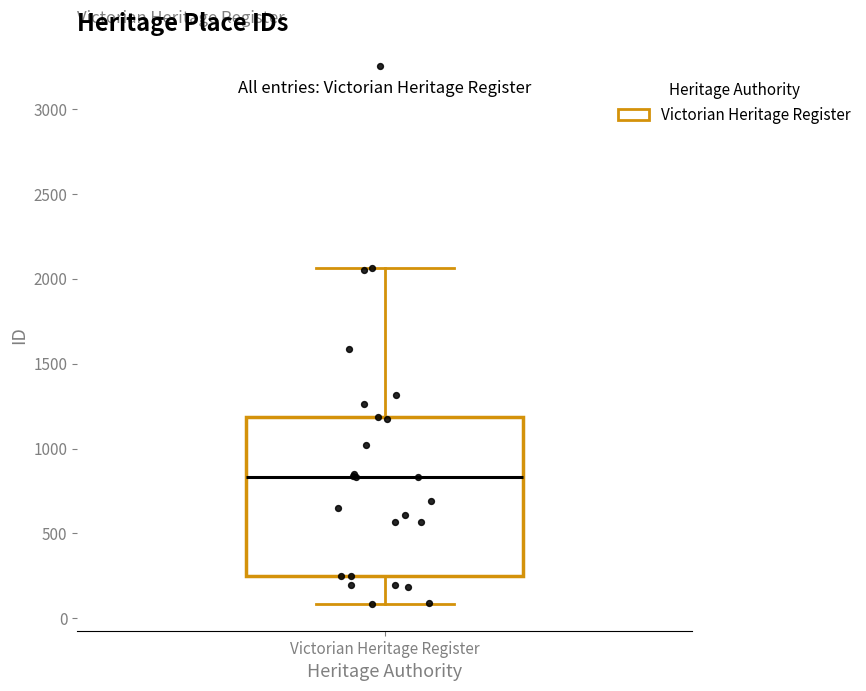

Read this box plot against the y-axis: the position of the median line, the range covered by the box, and the ends of both whiskers. The values are not printed on the chart, so give them approximately, as read against the axis.

median 850, box 250 to 1200, whiskers 100 to 2050